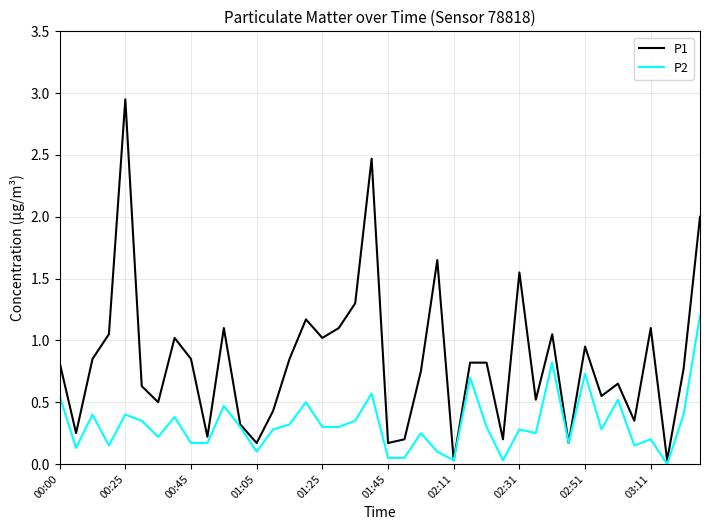

What is the maximum value for P2?

1.2